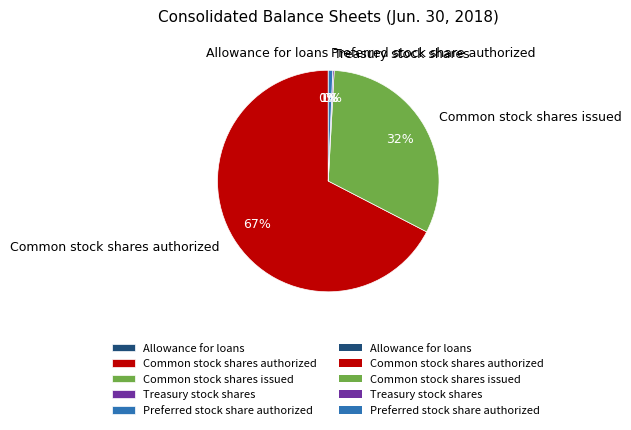

To the nearest percent, what is the average slice percentage?

20%